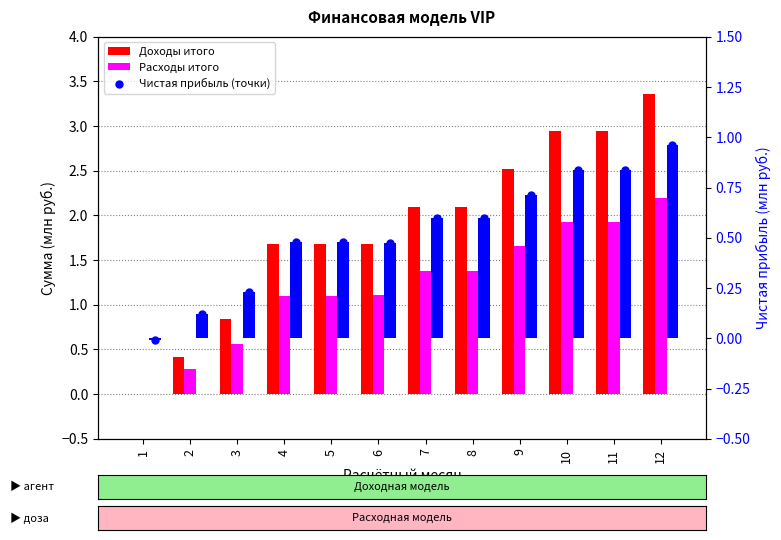

Which series contains the highest Y value?

Доходы итого